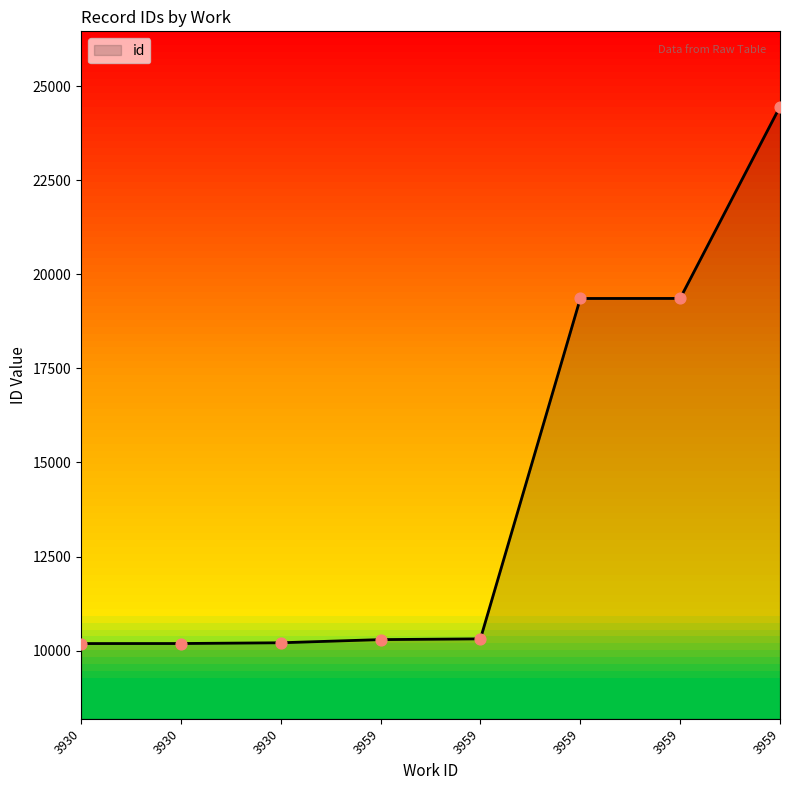

What is the change in value from 3930 to 3959?

+14269